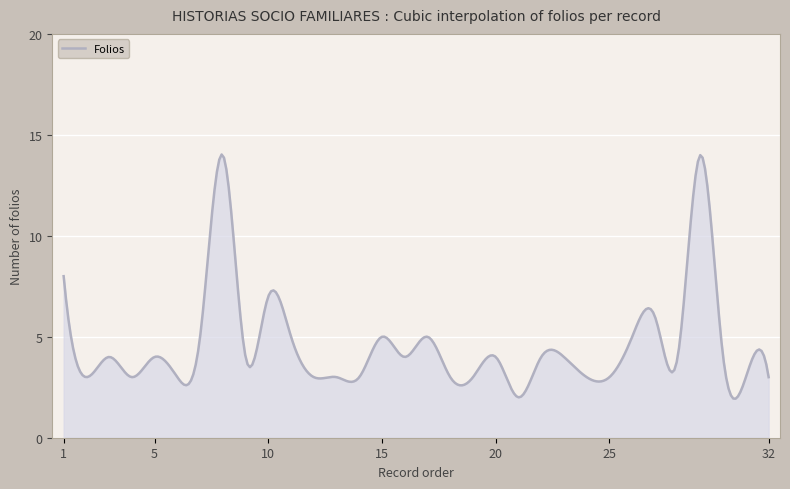

What is the minimum value shown in the chart?

1.9